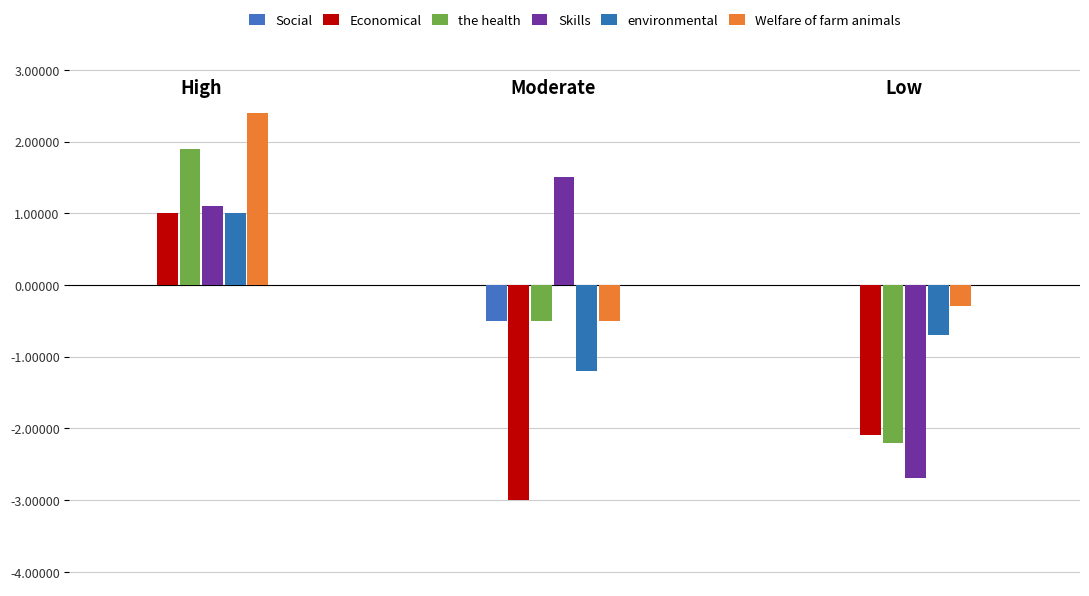

How many groups of bars are there?

3